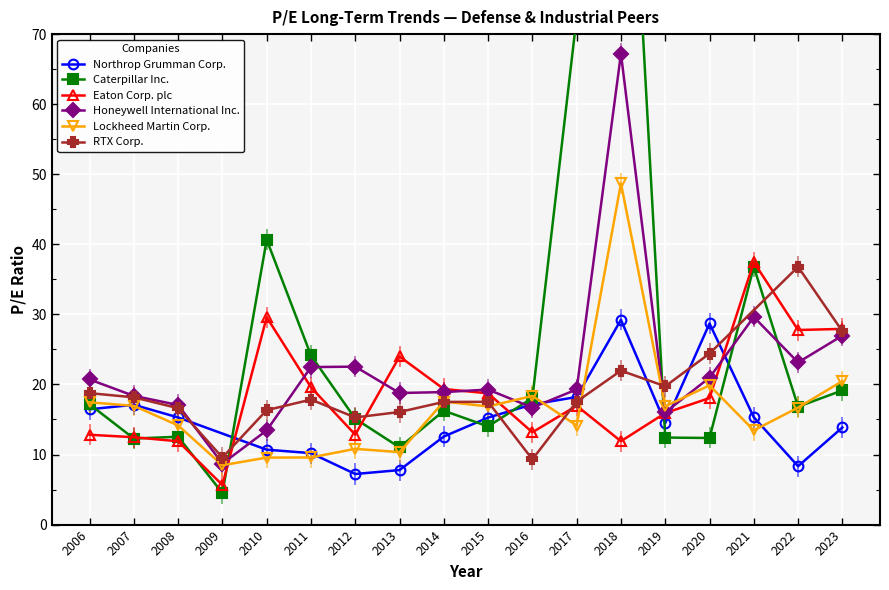

At which label does Honeywell International Inc. reach its minimum?

2009